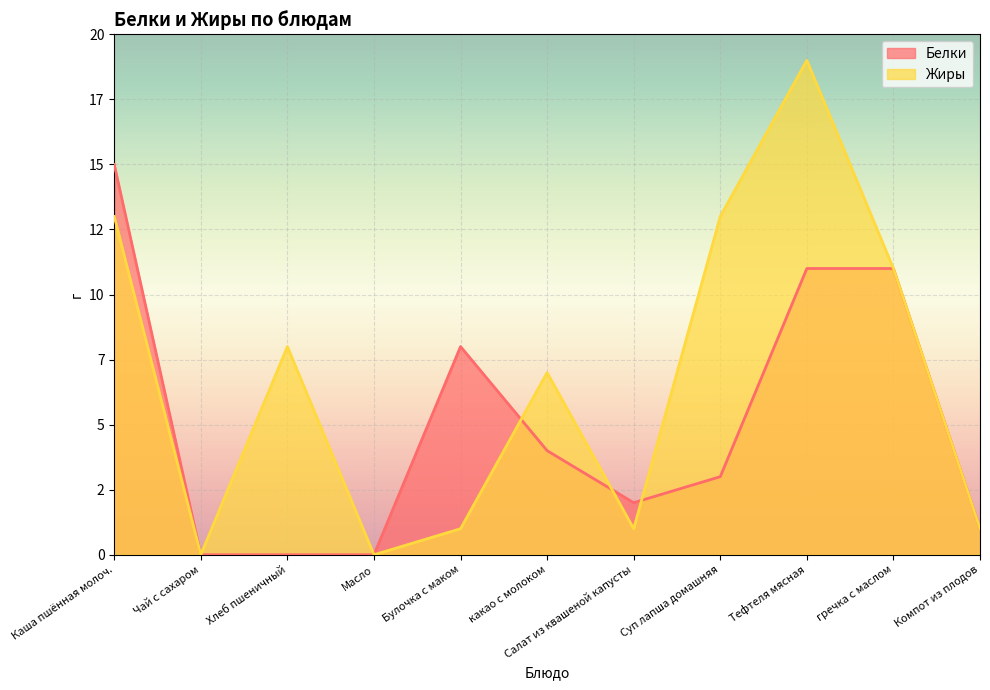

Which series has the largest total across all categories?

Жиры